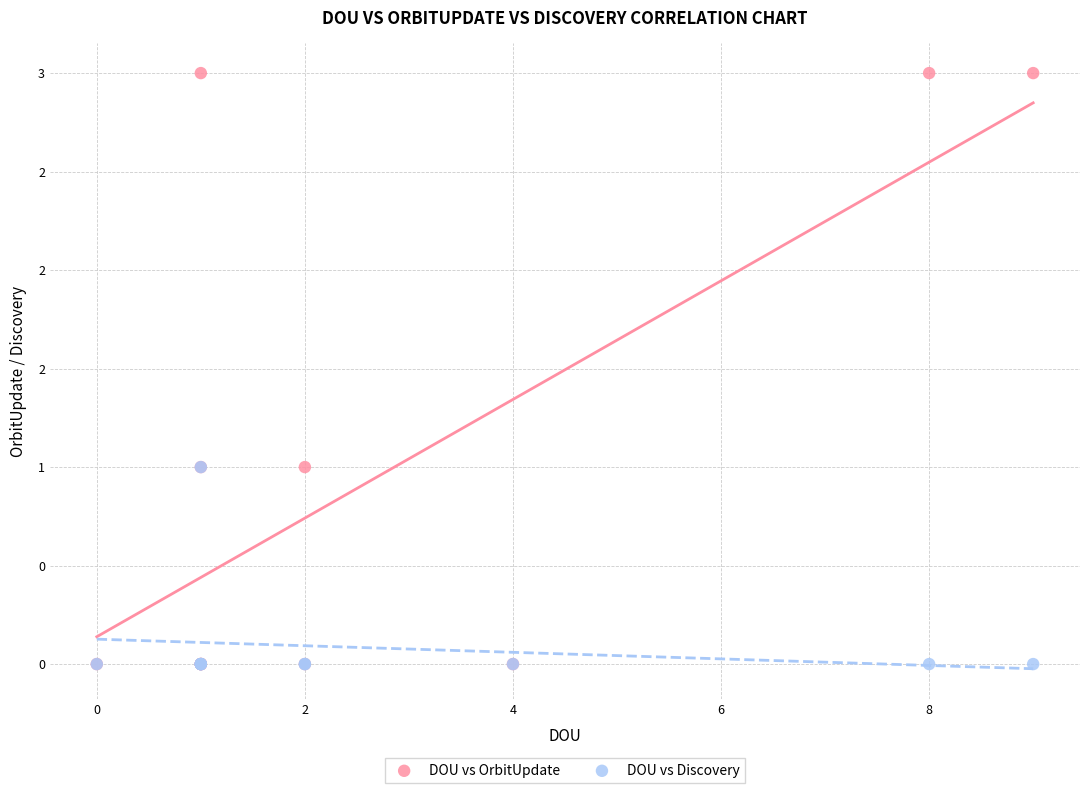

What are all the series names shown in the legend?

DOU vs OrbitUpdate, DOU vs Discovery